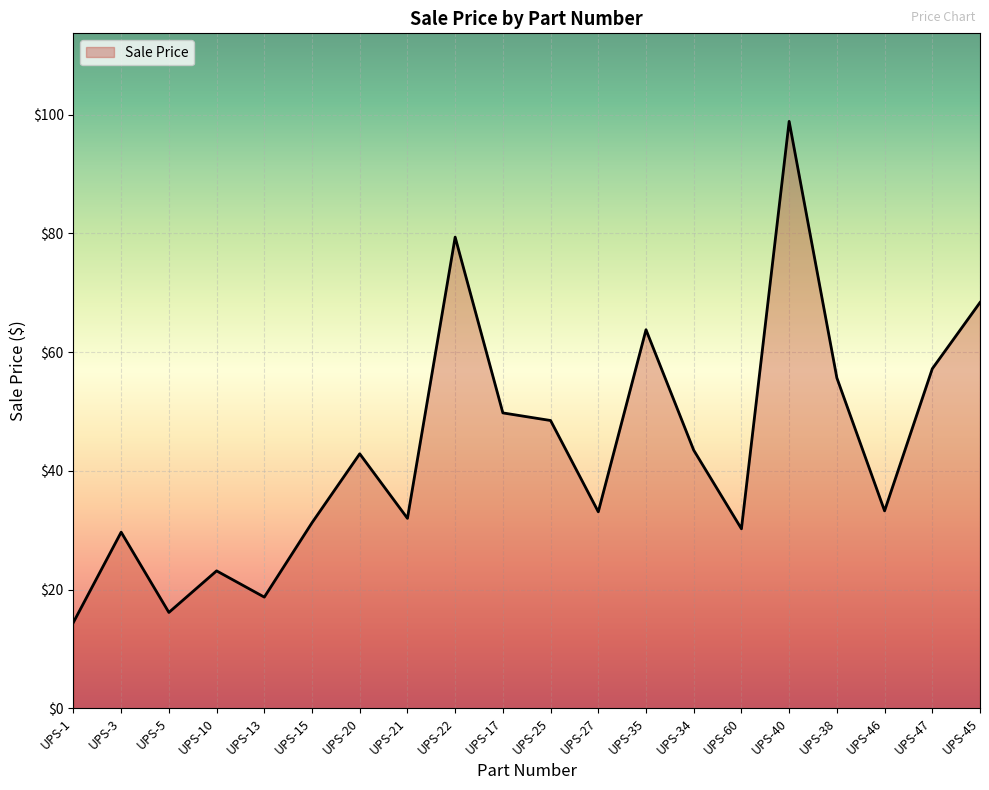

At which category does the data reach its first local peak?

UPS-3